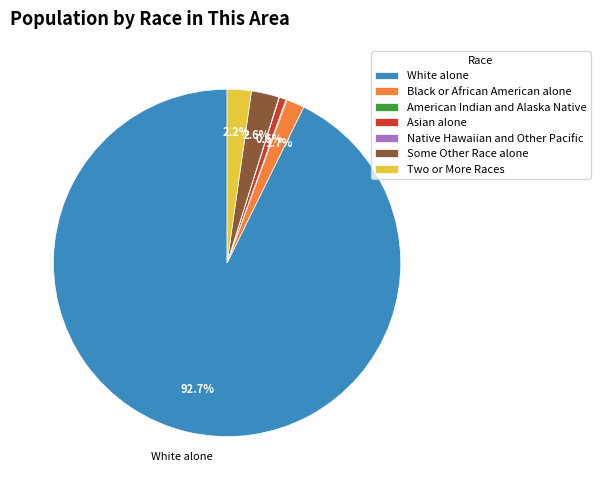

To the nearest percent, what is the difference between the largest and smallest slice percentages?

93%